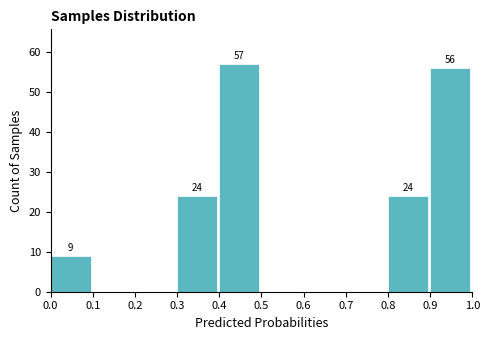

Over which range of the x-axis is the bar tallest?

0.4 to 0.5